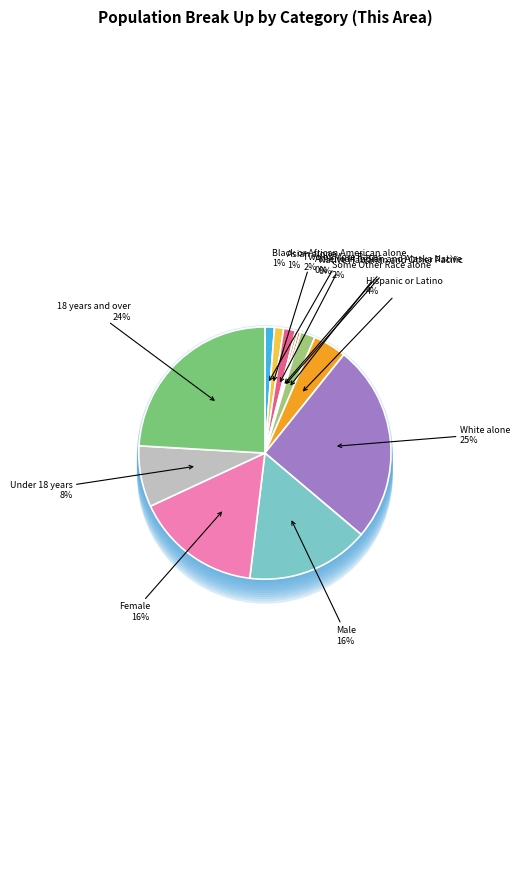

How many slices are in this pie chart?

12